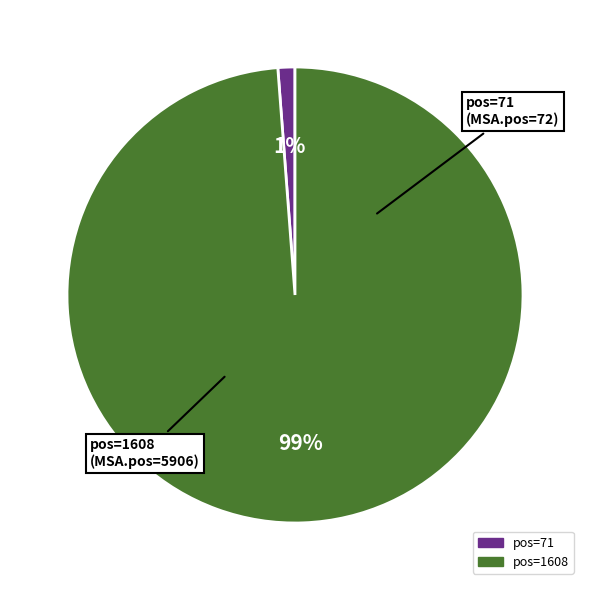

Does any single category account for the majority?

Yes